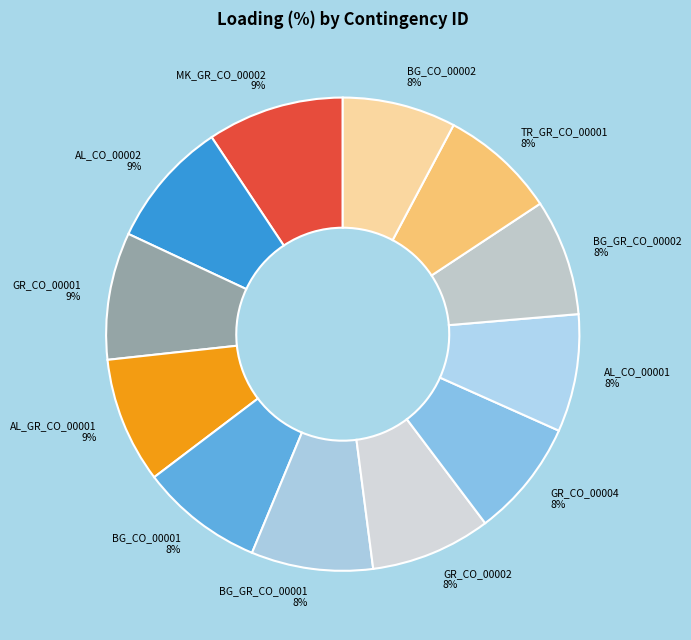

What percentage is the GR_CO_00004 slice, to the nearest percent?

8%